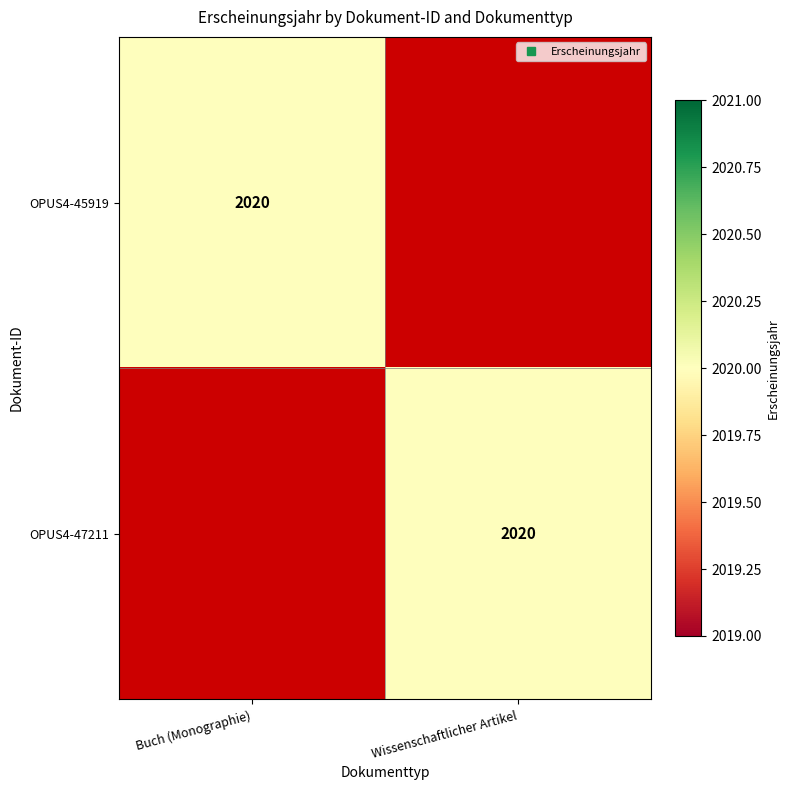

Which series changed the most between Buch (Monographie) and Wissenschaftlicher Artikel?

OPUS4-45919